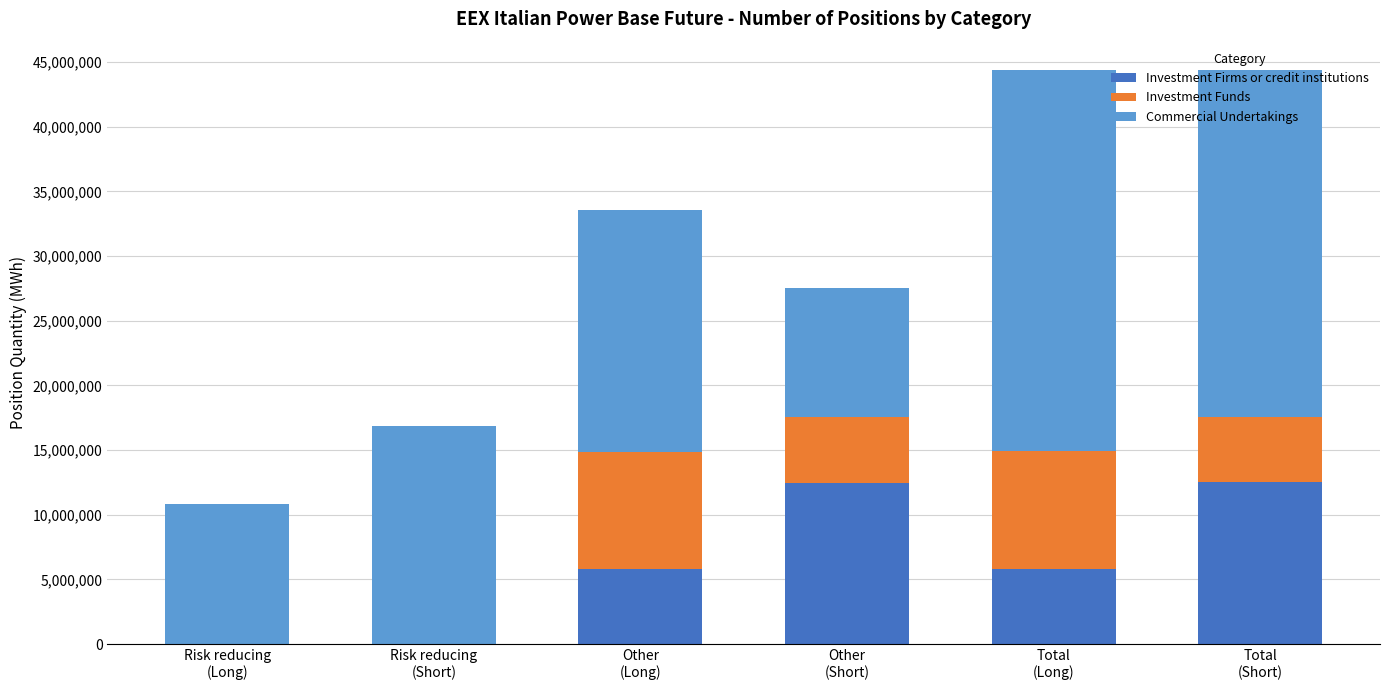

What is the maximum value for Investment Firms or credit institutions?

12490876